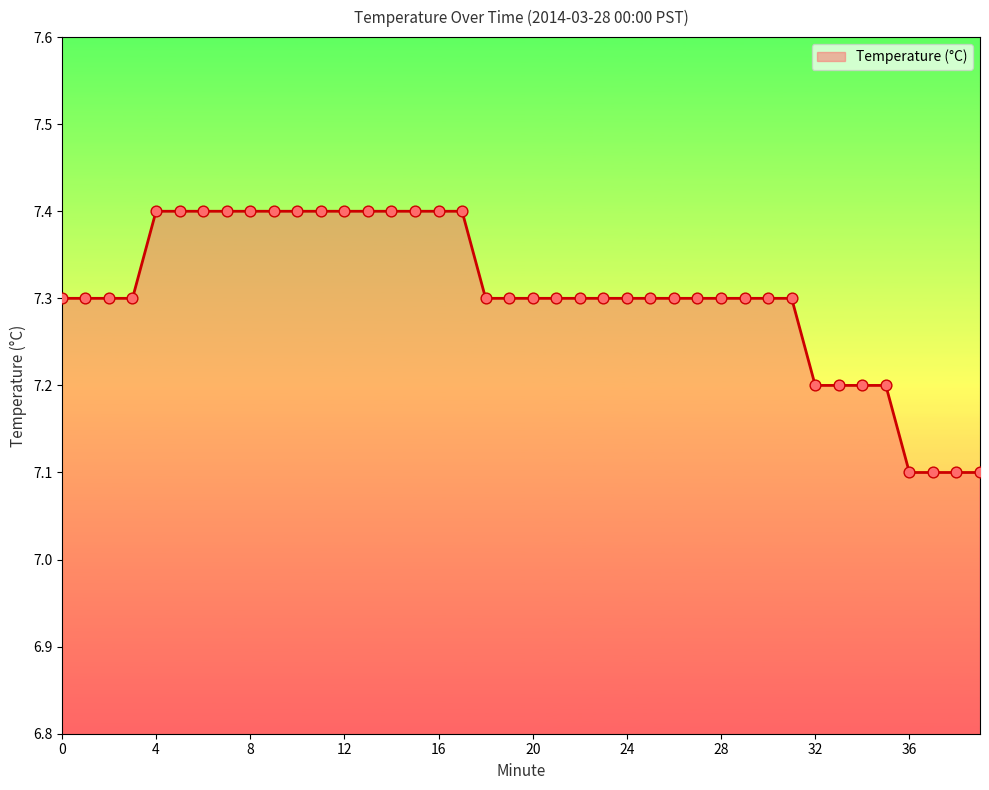

What is the greatest value displayed?

7.4